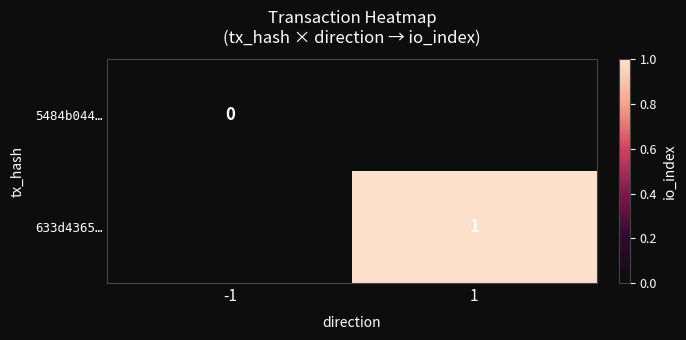

At which category does the chart reach its peak across all series?

1